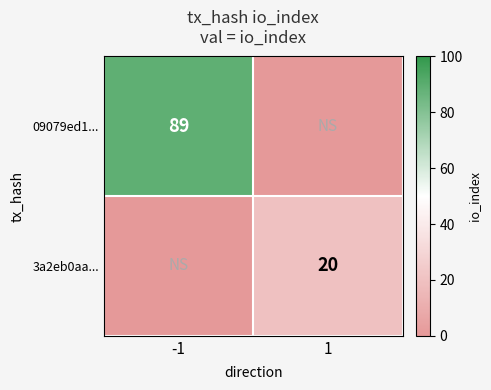

At which category is the sum across all series the highest?

-1